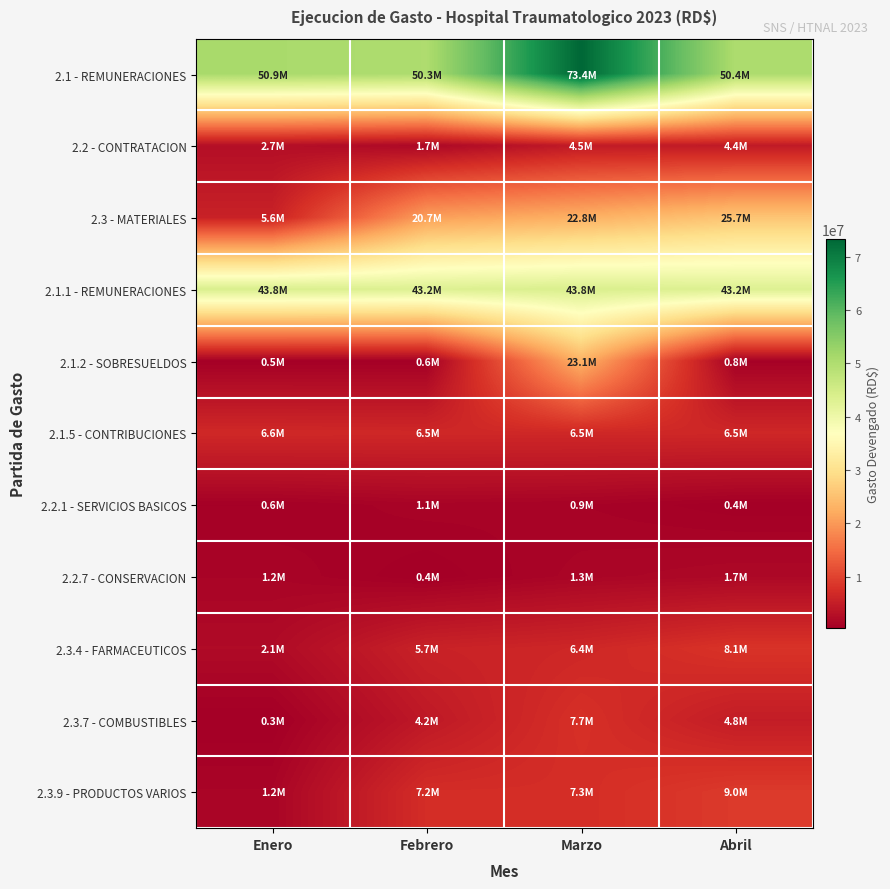

Rank the series by their maximum value, from lowest to highest.

2.2.1 - SERVICIOS BASICOS, 2.2.7 - CONSERVACION, 2.2 - CONTRATACION, 2.1.5 - CONTRIBUCIONES, 2.3.7 - COMBUSTIBLES, 2.3.4 - FARMACEUTICOS, 2.3.9 - PRODUCTOS VARIOS, 2.1.2 - SOBRESUELDOS, 2.3 - MATERIALES, 2.1.1 - REMUNERACIONES, 2.1 - REMUNERACIONES